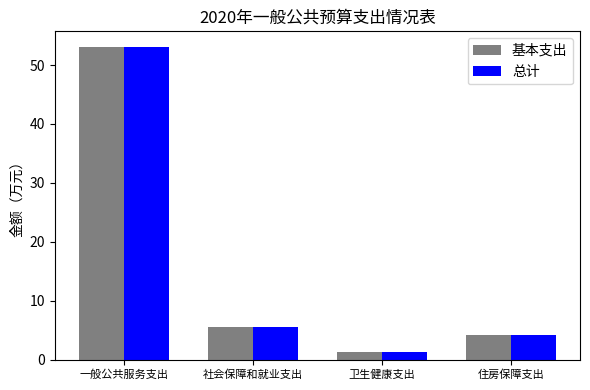

The value of 总计 at 社会保障和就业支出 is 5.5. True or false?

True